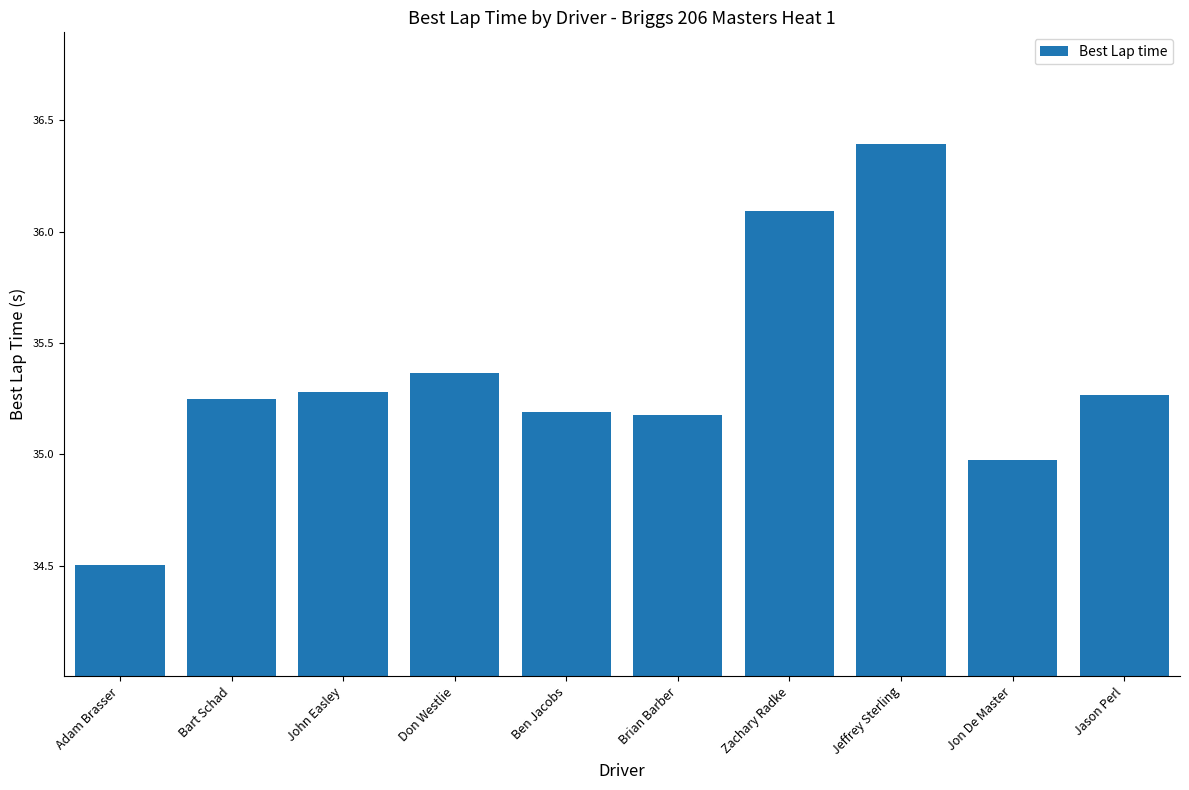

Count the number of data series in this chart.

1